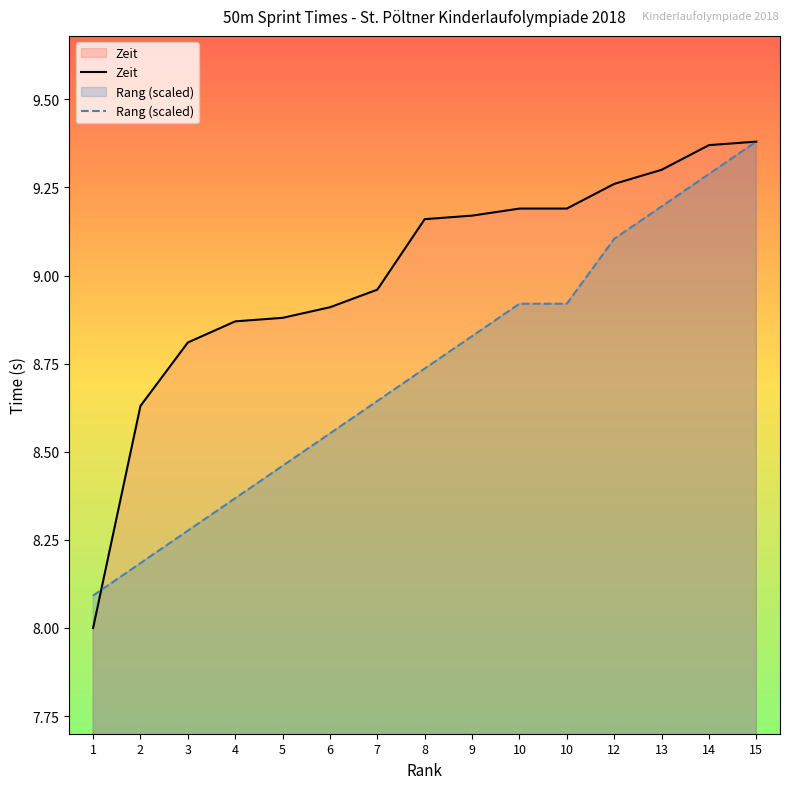

True or false: Rang (scaled) and Zeit cross at least once.

True